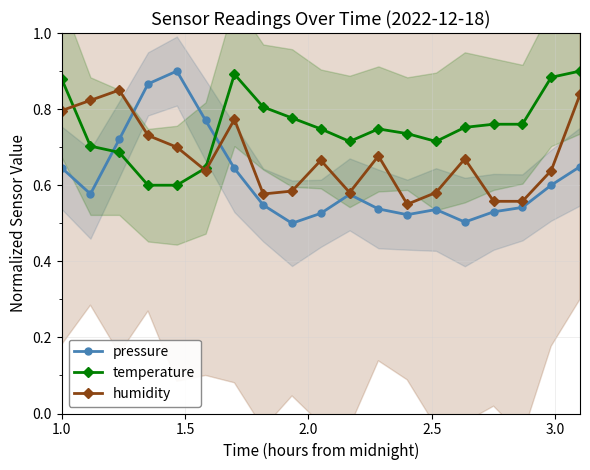

Count the temperature values in the range 0 to 1.

19